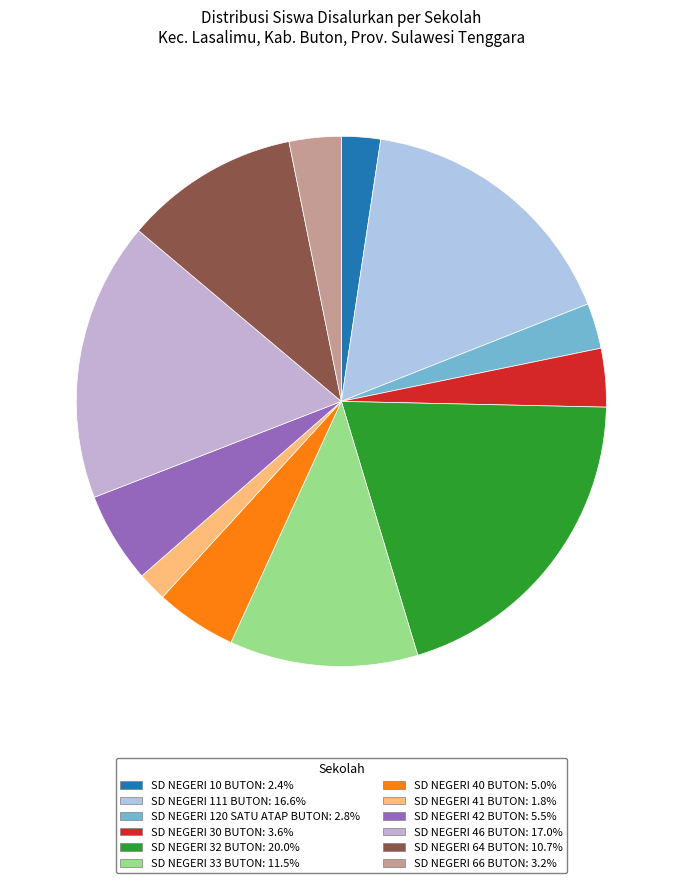

True or false: SD NEGERI 64 BUTON accounts for 22% of the total.

False